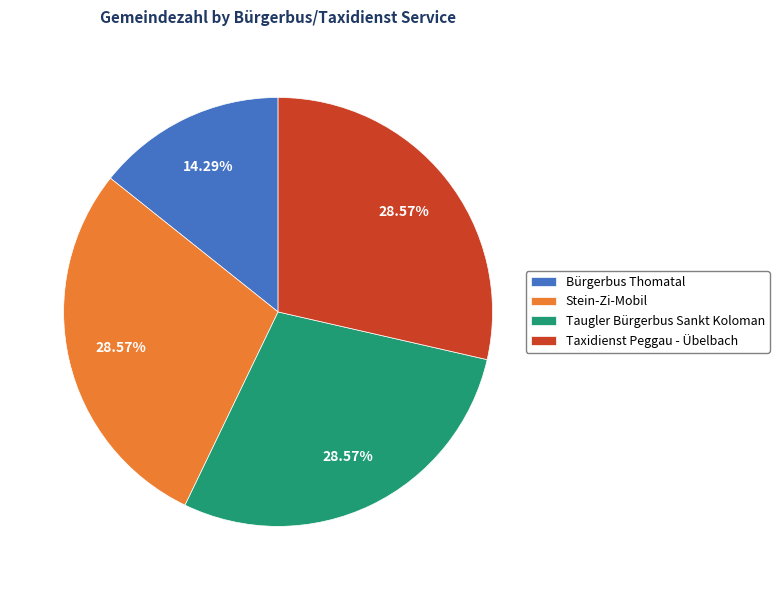

Approximately how many times larger is the value at Taugler Bürgerbus Sankt Koloman compared to Bürgerbus Thomatal?

2.0